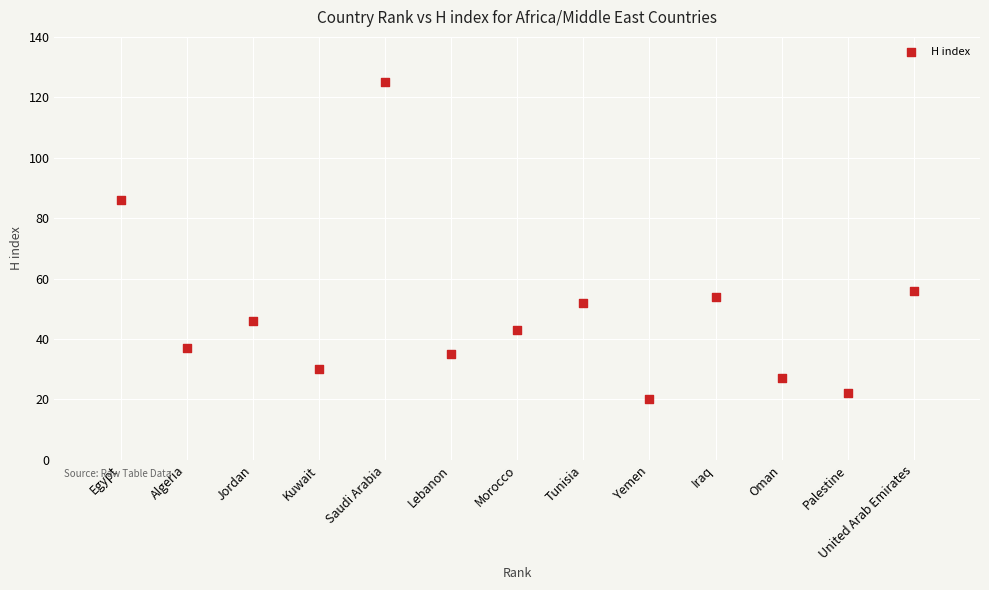

What is the range of X values (max minus min)?

12